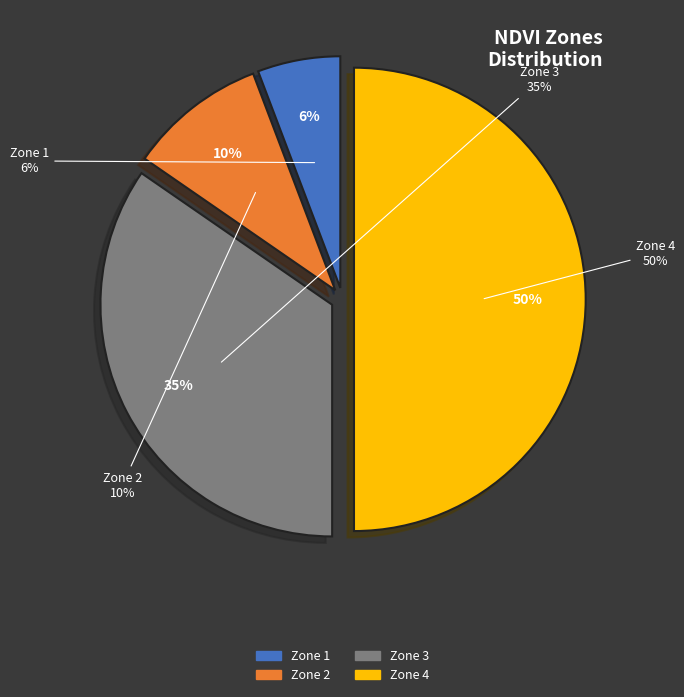

To the nearest percent, what percentage of the pie is Zone 1?

6%